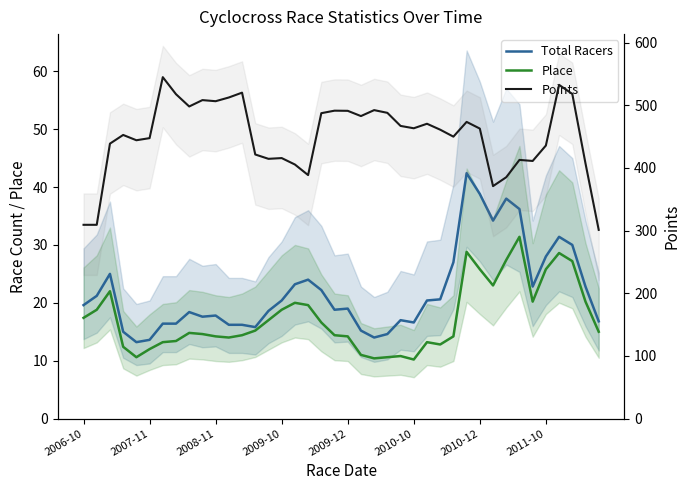

What is the highest value of the Total Racers series?

42.4